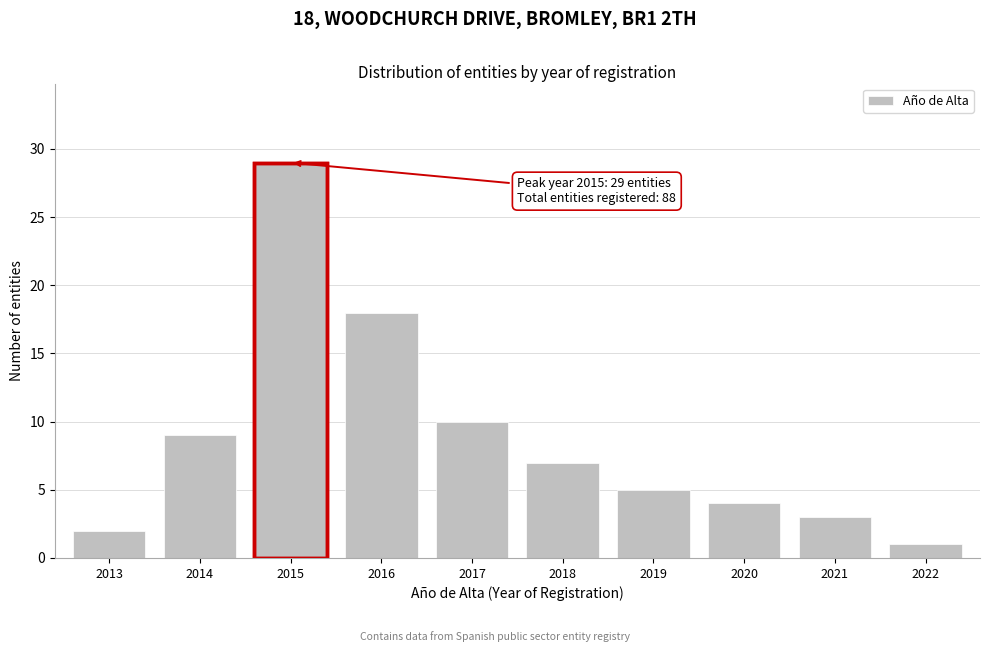

Reading right to left, list all the values displayed in this chart.

2022=1	2021=3	2020=4	2019=5	2018=7	2017=10	2016=18	2015=29	2014=9	2013=2